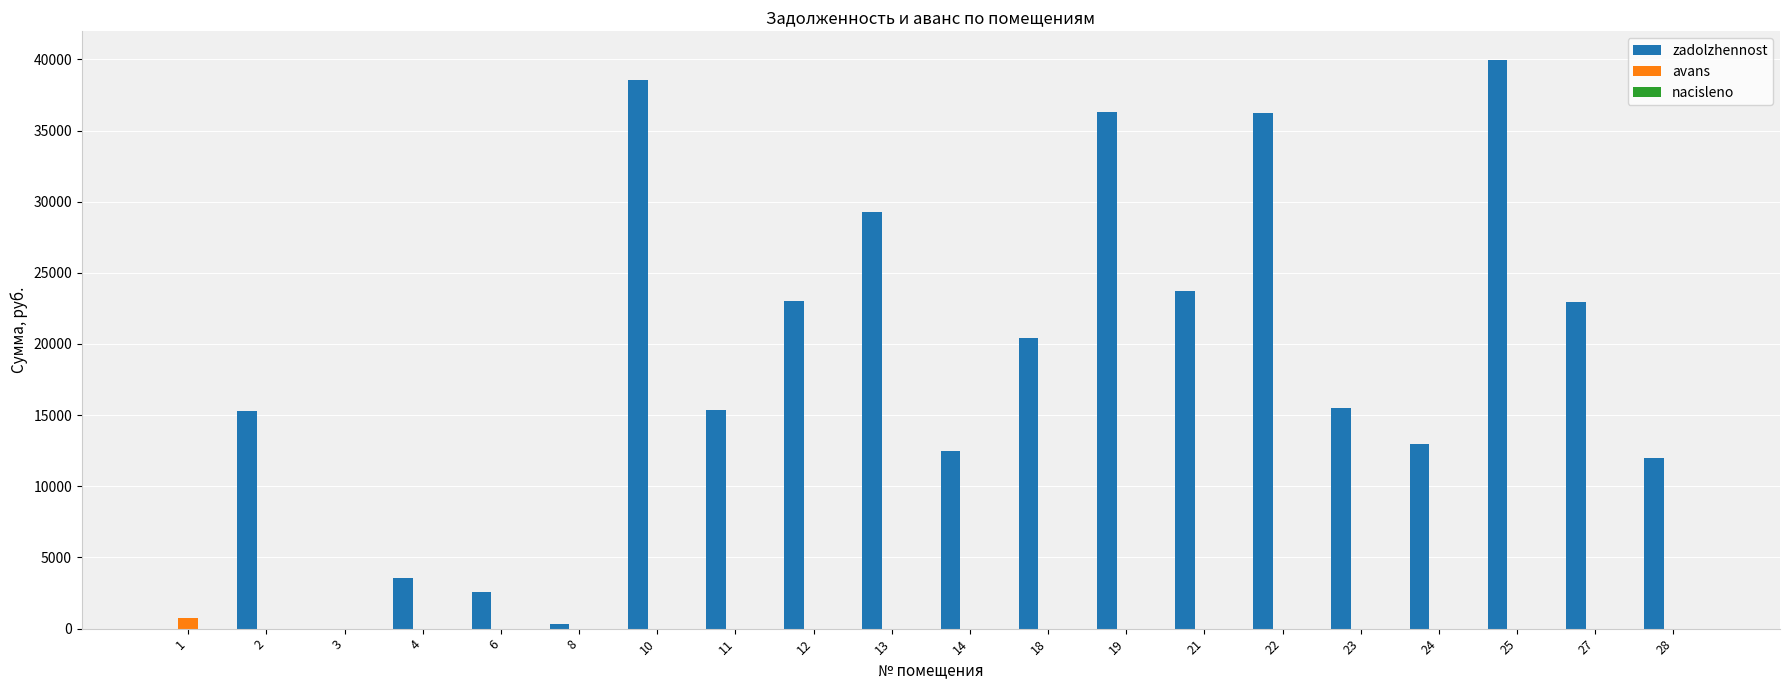

The value of zadolzhennost at 21 is 31086.3. True or false?

False